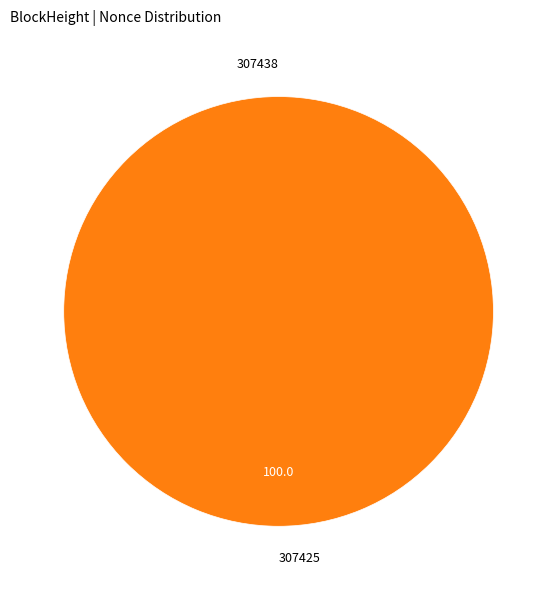

Does any single category account for the majority?

Yes